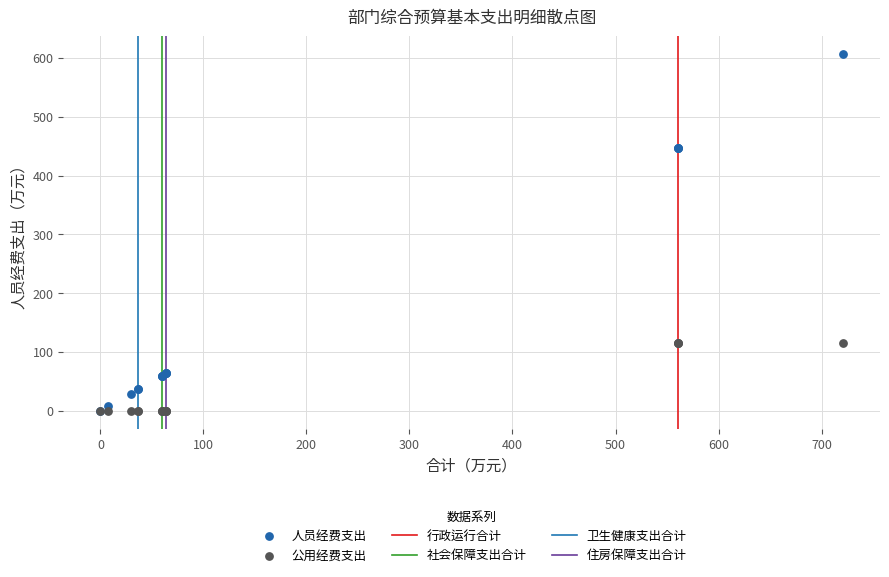

Which series reaches the maximum Y coordinate?

人员经费支出